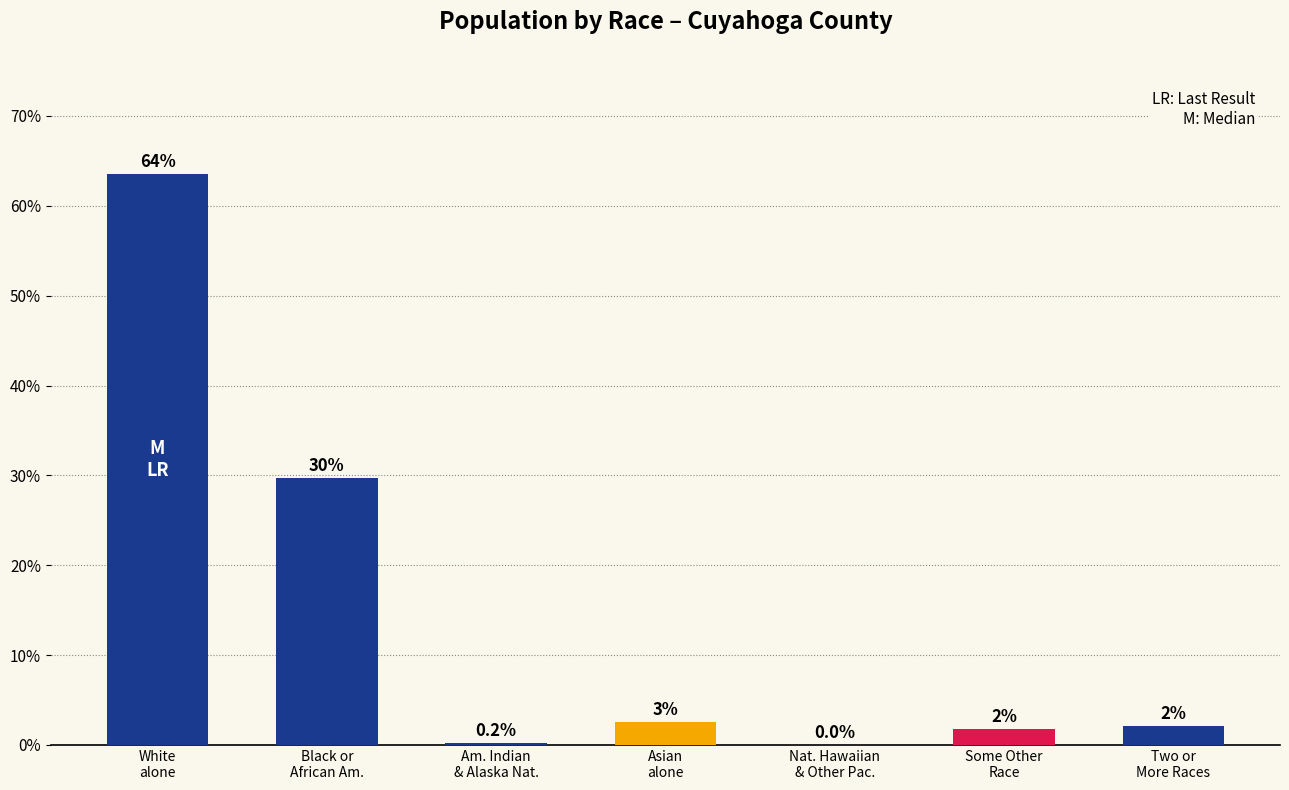

List the labels in order of value, largest first.

White
alone, Black or
African Am., Asian
alone, Two or
More Races, Some Other
Race, Am. Indian
& Alaska Nat., Nat. Hawaiian
& Other Pac.